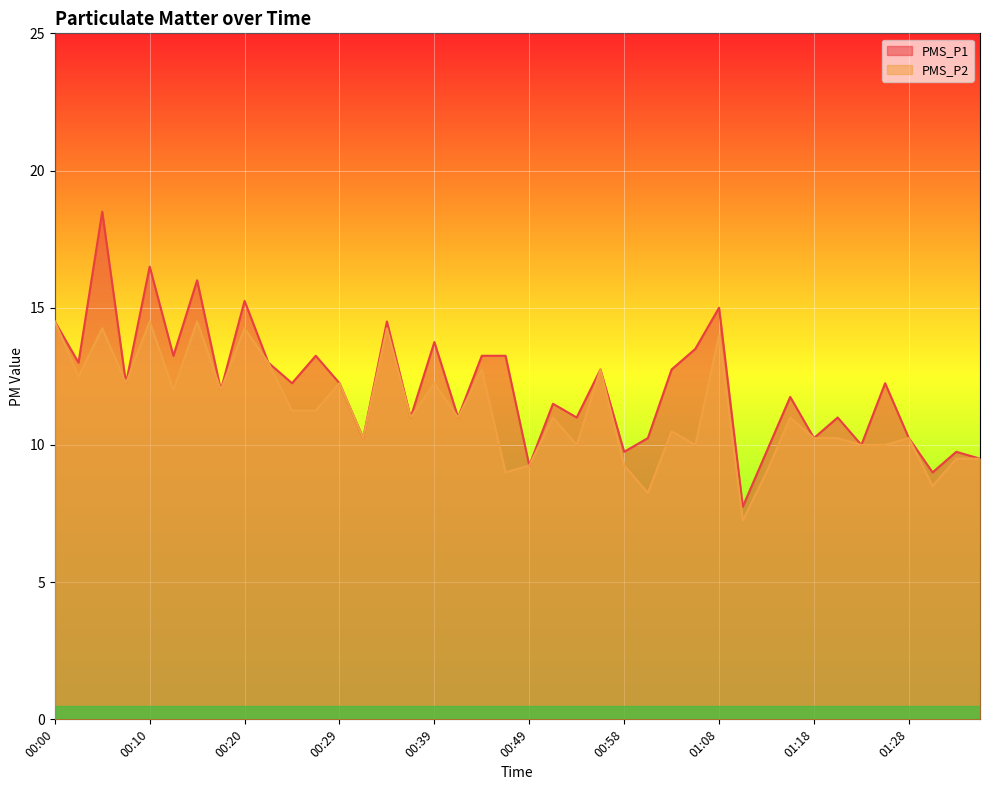

At which category does the chart reach its peak across all series?

00:05